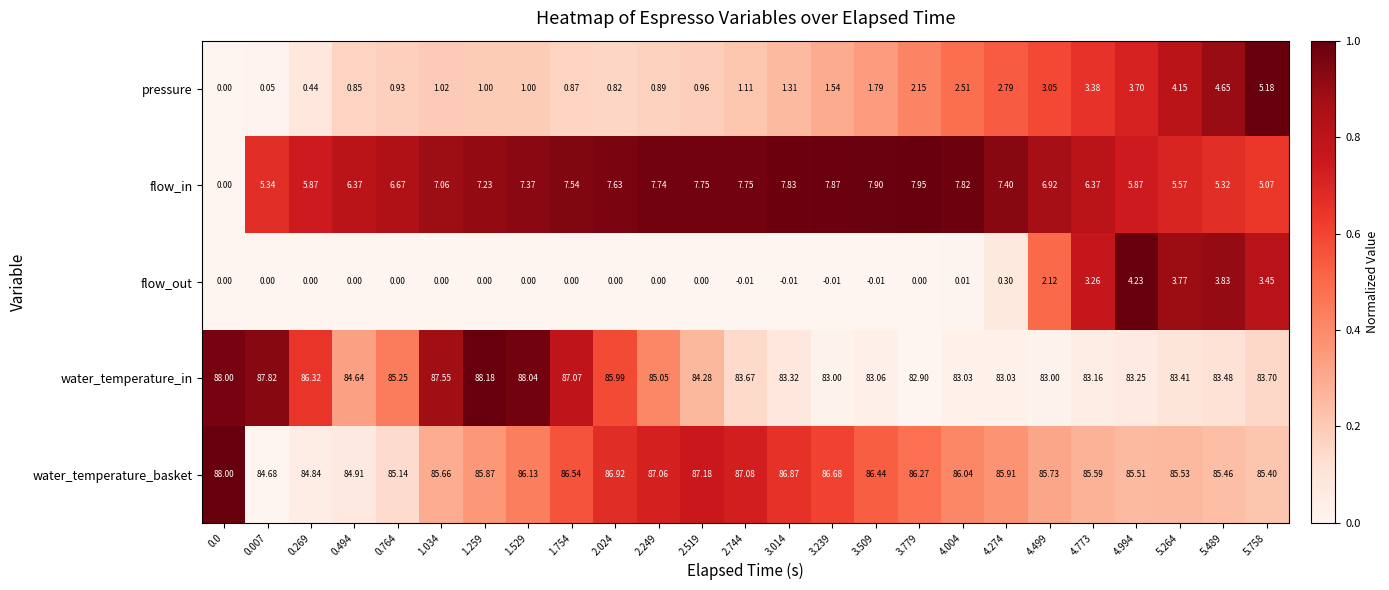

Which series has the largest total across all categories?

water_temperature_basket